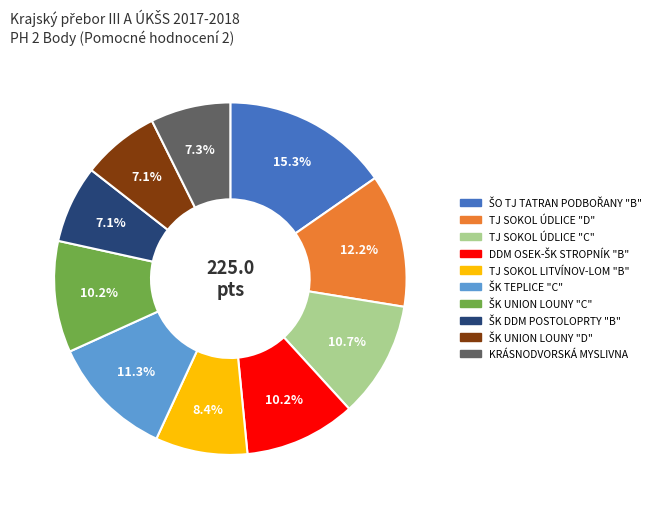

Which has a higher value, TJ SOKOL ÚDLICE "C" or TJ SOKOL LITVÍNOV-LOM "B"?

TJ SOKOL ÚDLICE "C"